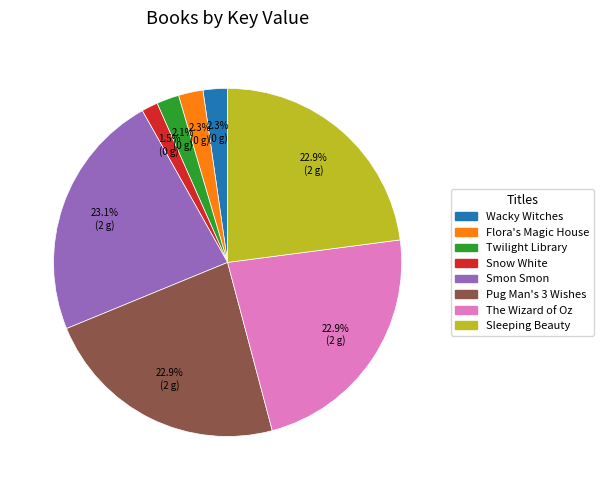

Does Twilight Library account for over 50% of the chart?

No